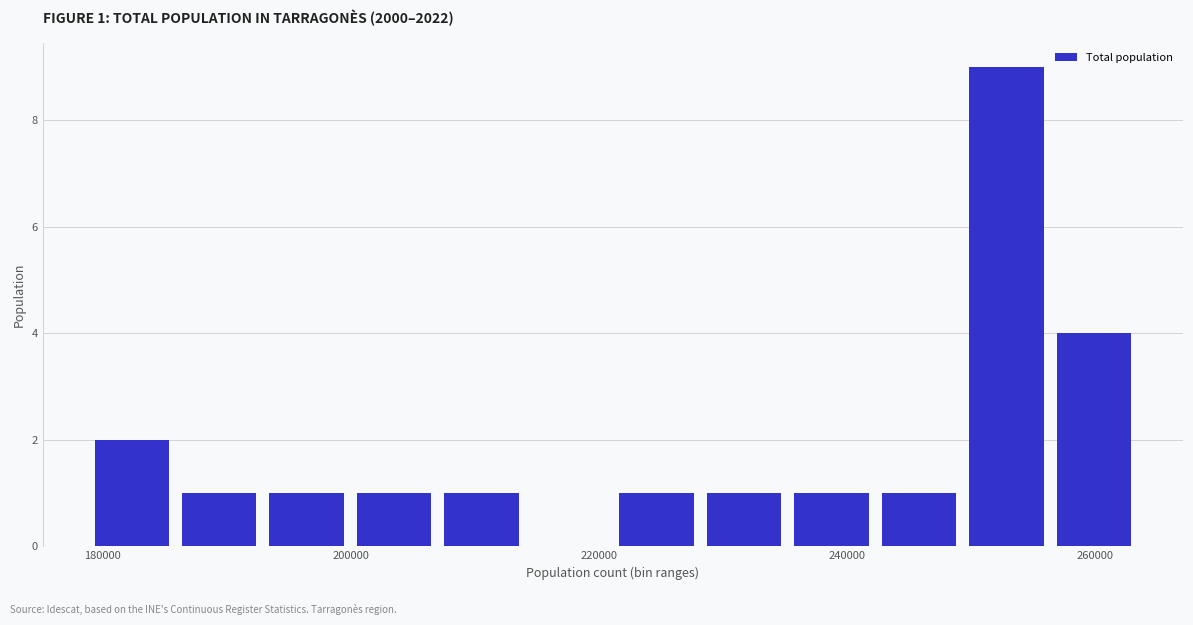

Read against the x-axis, roughly where is the centre of the tallest bar?

252000